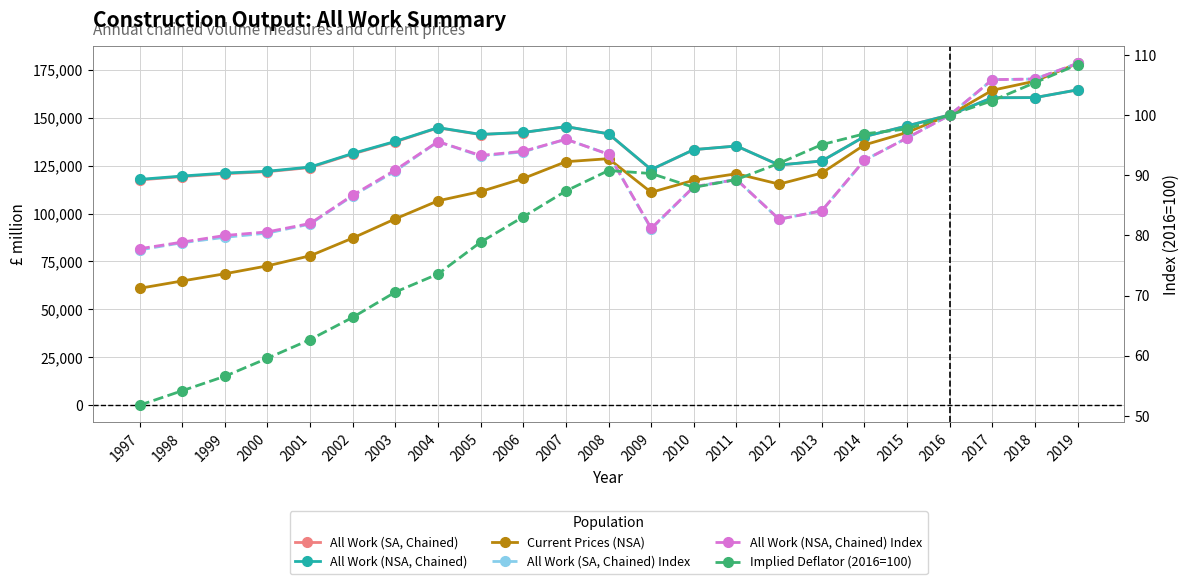

Rank the series by their maximum value, from lowest to highest.

Implied Deflator (2016=100), All Work (SA, Chained) Index, All Work (NSA, Chained) Index, All Work (SA, Chained), All Work (NSA, Chained), Current Prices (NSA)